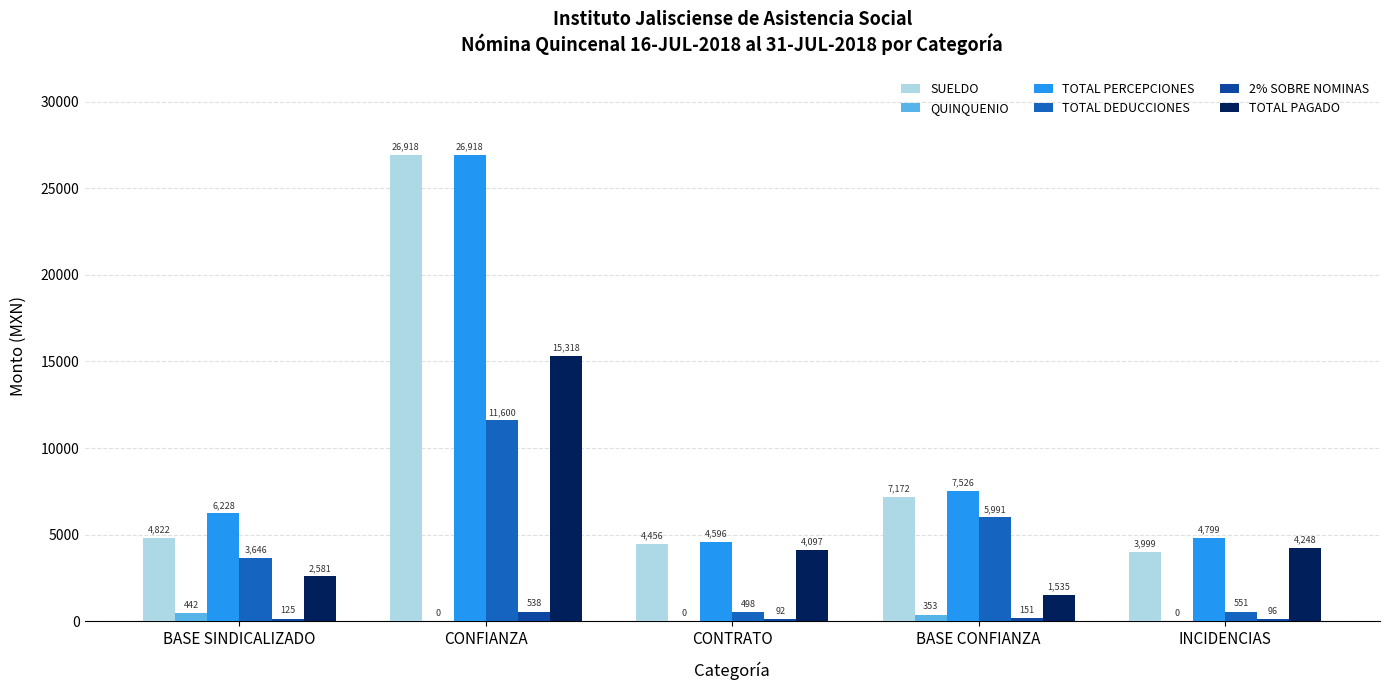

Is the value of SUELDO at INCIDENCIAS greater than the value of TOTAL PERCEPCIONES at CONTRATO?

No